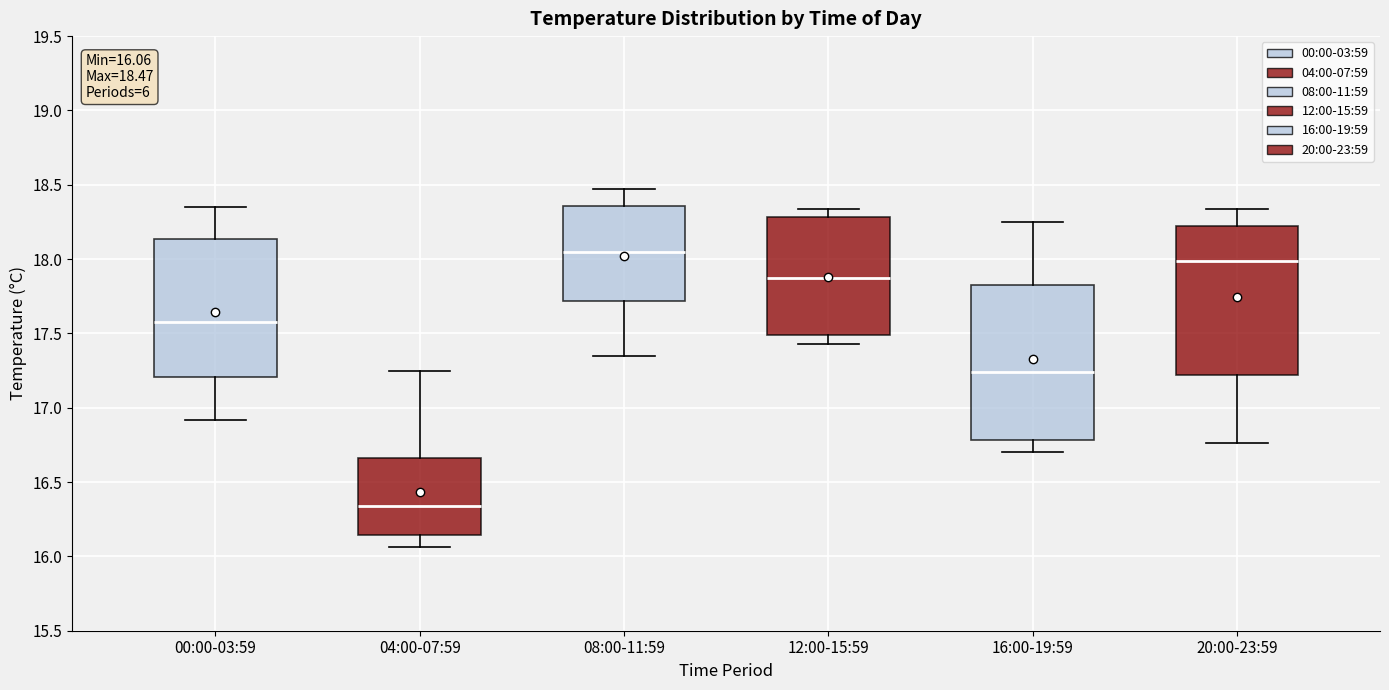

Which box's median line is the highest?

08:00-11:59